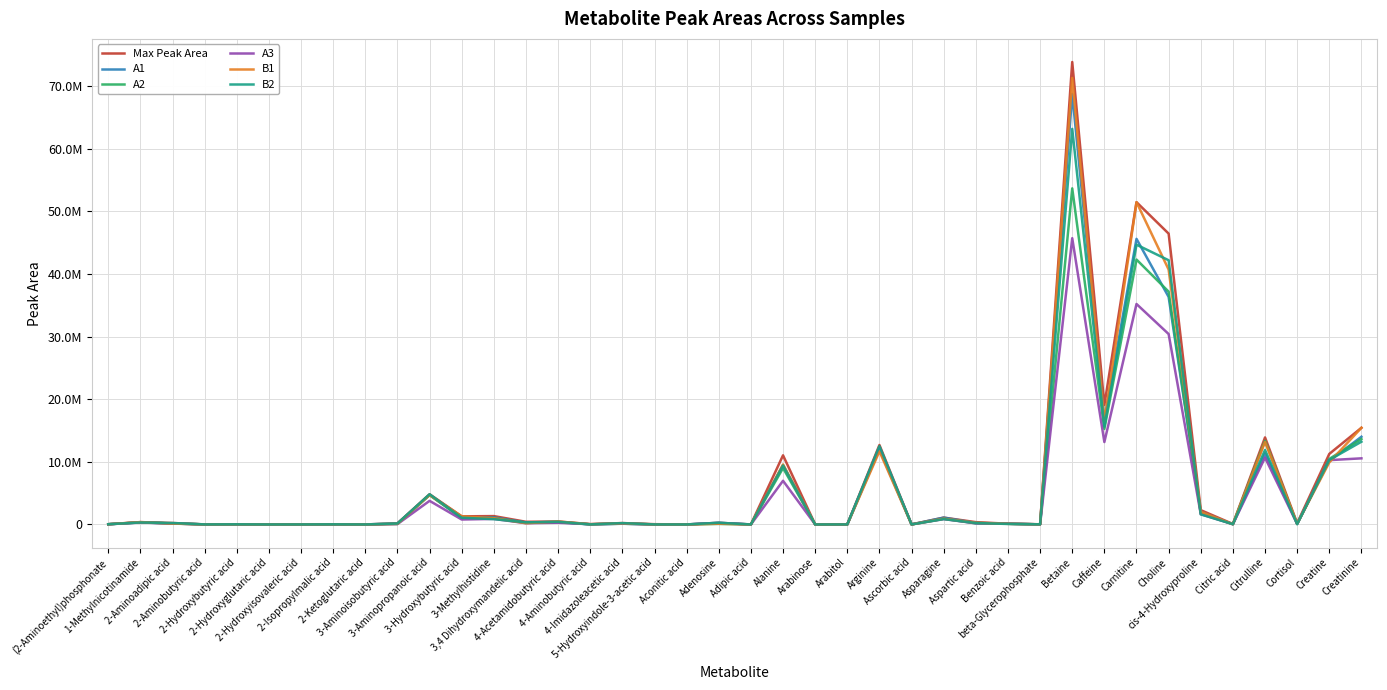

What position from the left is 1-Methylnicotinamide?

2